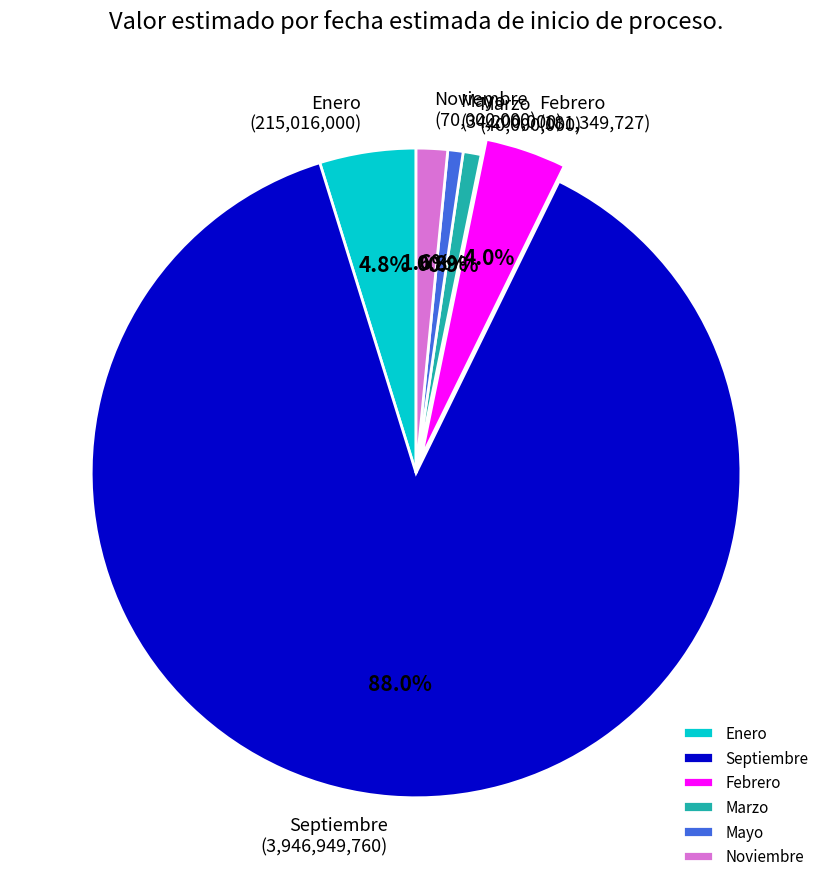

Between Enero and Noviembre, which is larger?

Enero